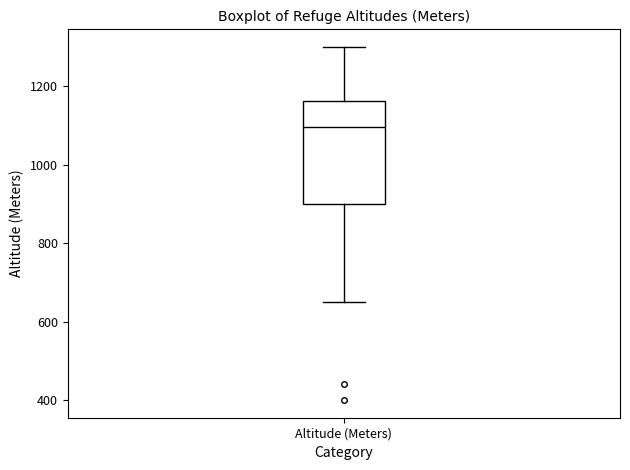

Transcribe this box plot: give where the median line is, the range the box spans, and where the two whiskers end, as read against the y-axis. The values are not printed on the chart, so give them approximately, as read against the axis.

median 1100, box 900 to 1160, whiskers 660 to 1300